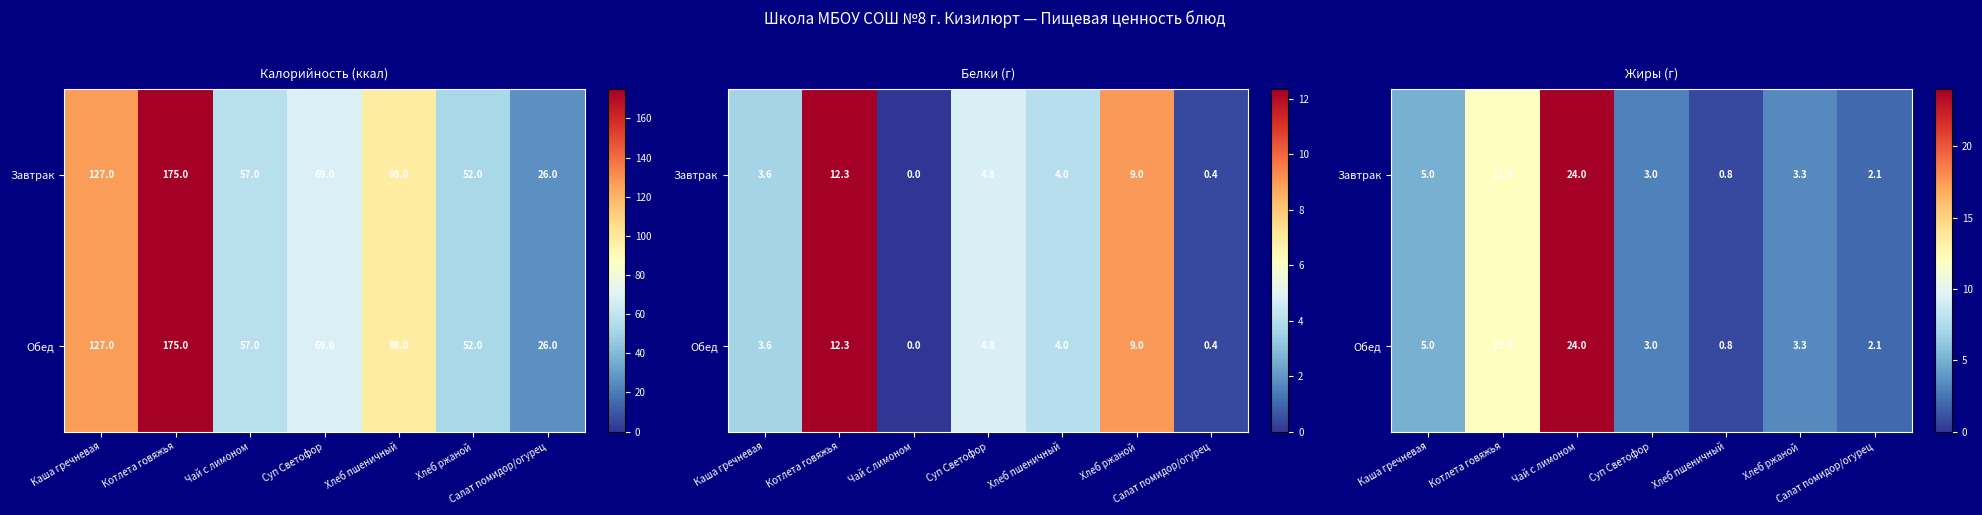

At which label does Завтрак first exceed 3?

Каша гречневая